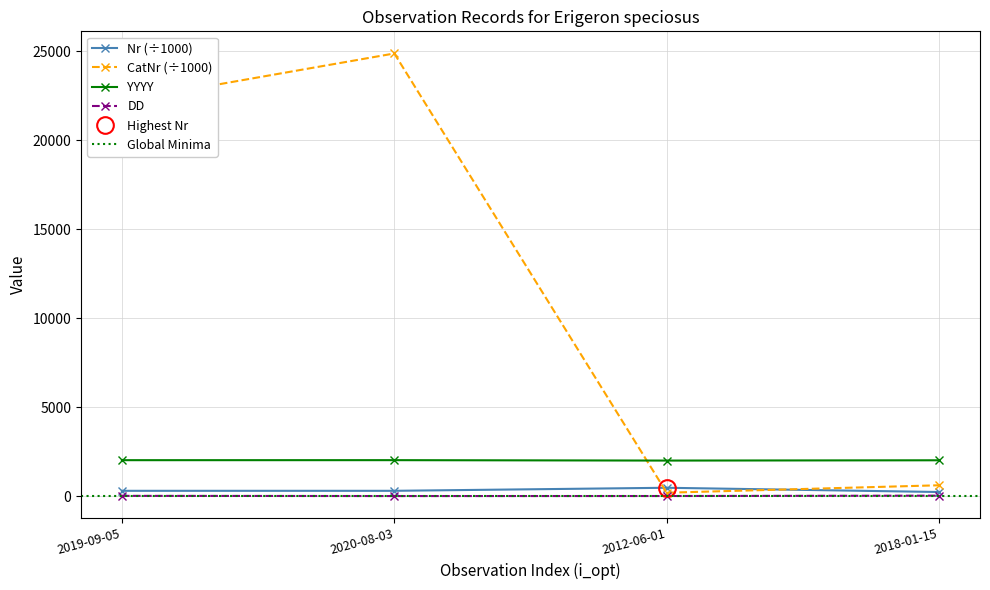

Rank the categories by CatNr value from lowest to highest.

2012-06-01, 2018-01-15, 2019-09-05, 2020-08-03